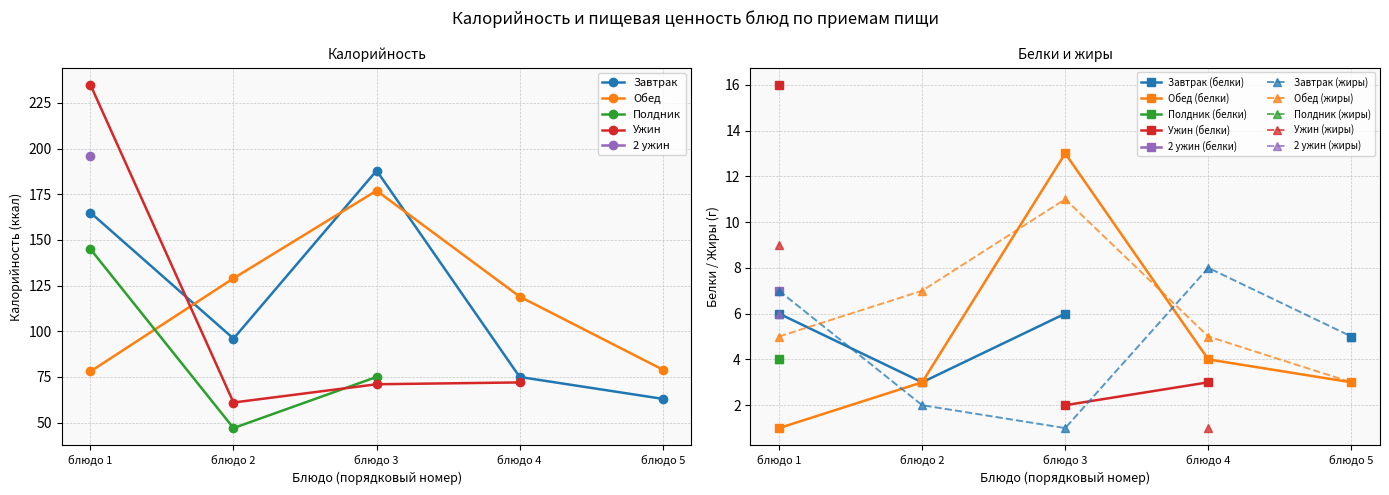

True or false: Обед has a value of 79 at блюдо 5.

True